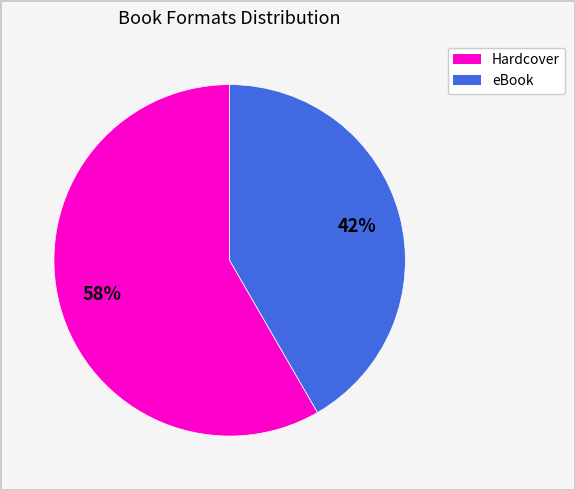

How many segments does this pie chart have?

2